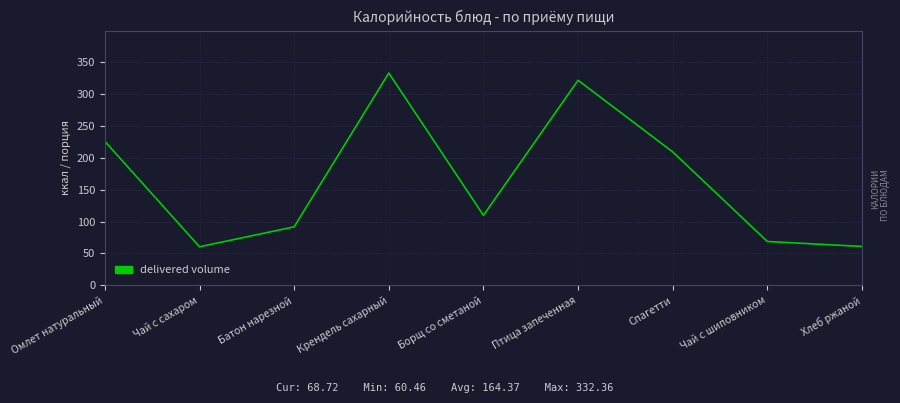

Which category has the highest value across all series?

Крендель сахарный